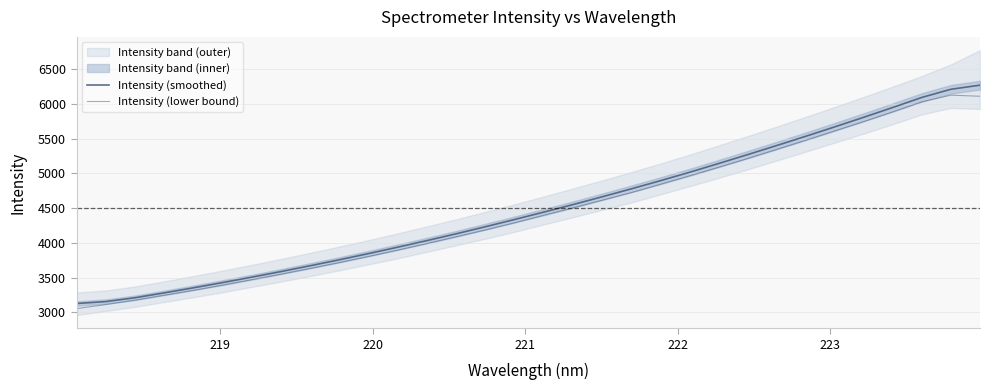

Rank the series by their average value, from highest to lowest.

Intensity (smoothed), Intensity (lower bound)